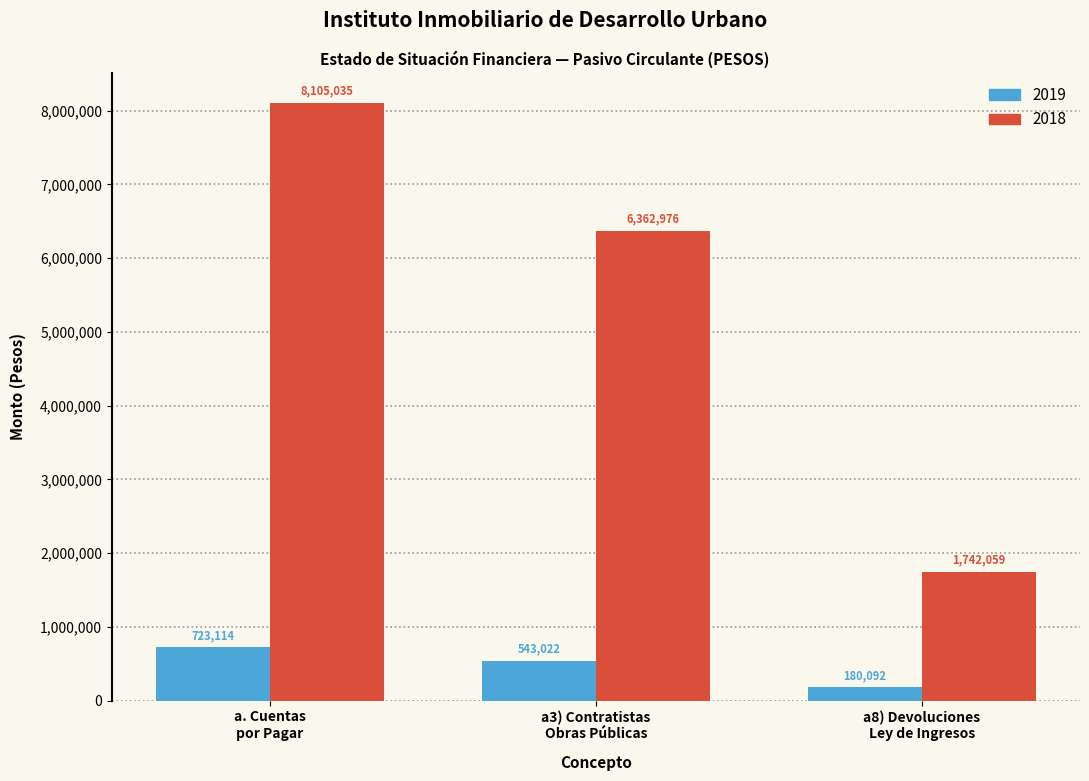

Reading left to right, transcribe all the data shown in this chart.

2019: 723114	543022	180092
2018: 8105035	6362976	1742059